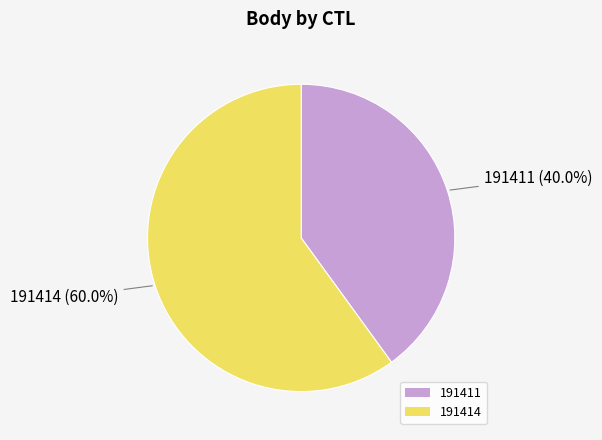

Which has a higher value, 191411 or 191414?

191414